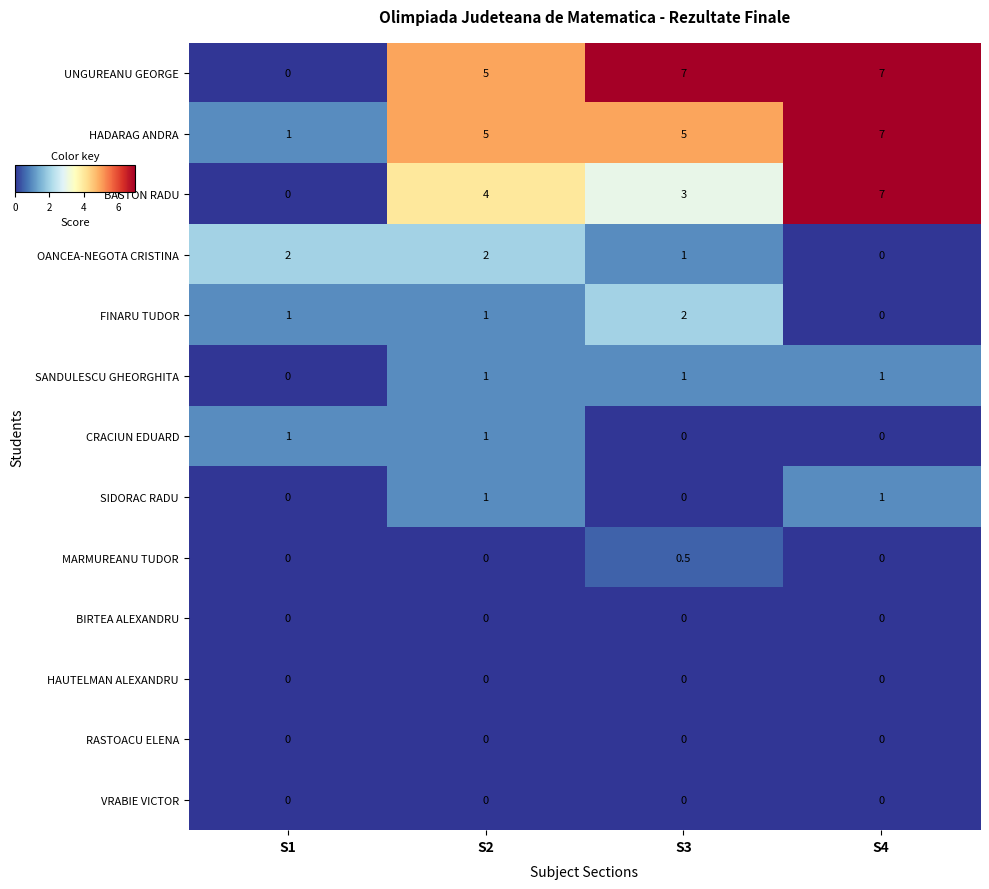

Which series has the largest total across all categories?

UNGUREANU GEORGE